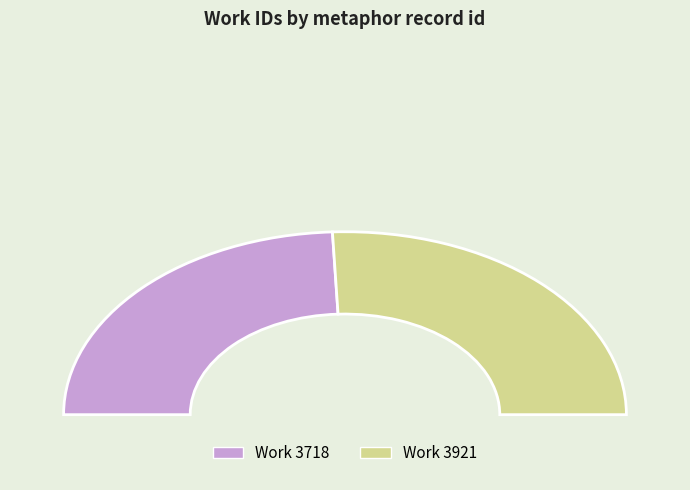

Which category has the smallest portion of the pie?

3718